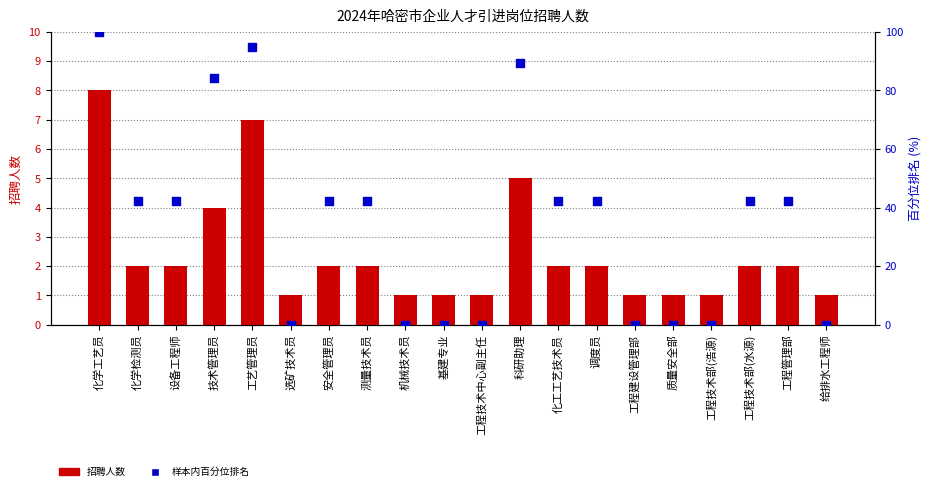

At how many categories does at least one series exceed 49?

4